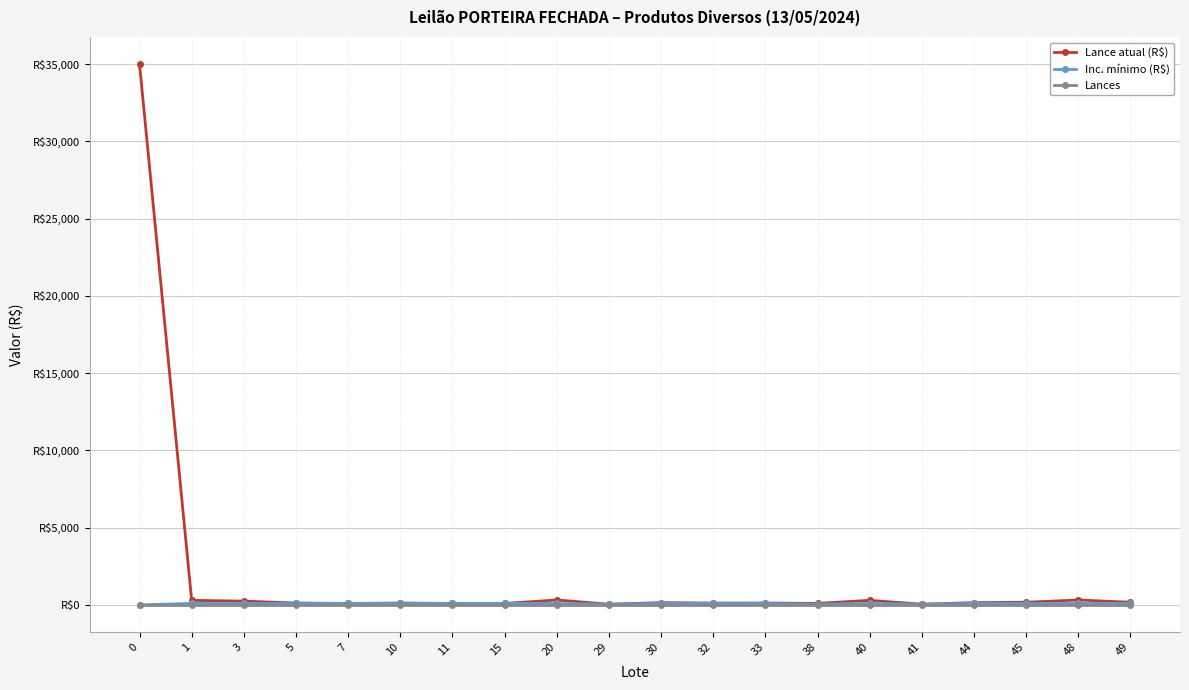

Is it true that Inc. mínimo (R$) equals 59 at 48?

False